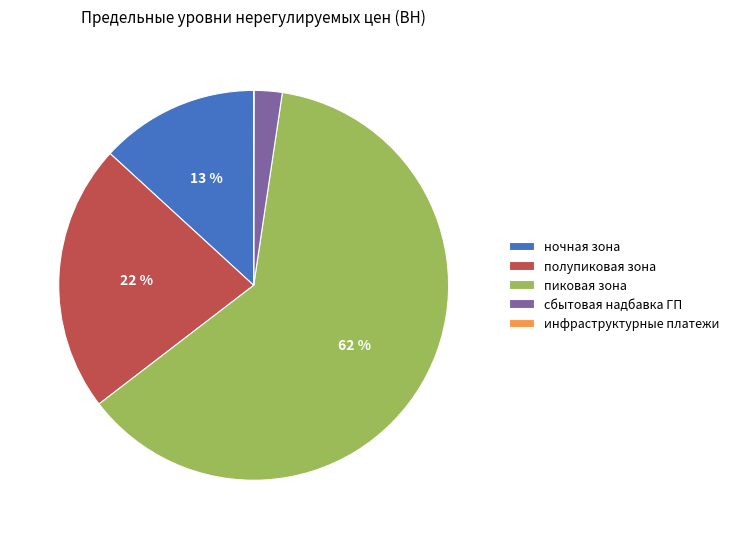

The полупиковая зона slice represents 9% of the pie. True or false?

False